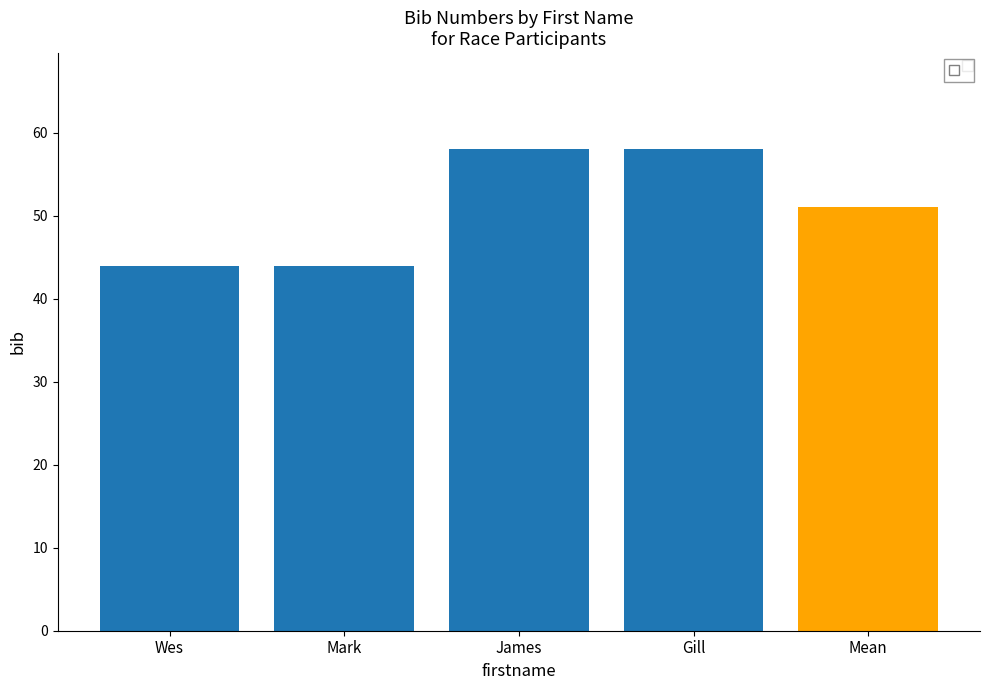

What is the change in value from Mark to Gill?

+14